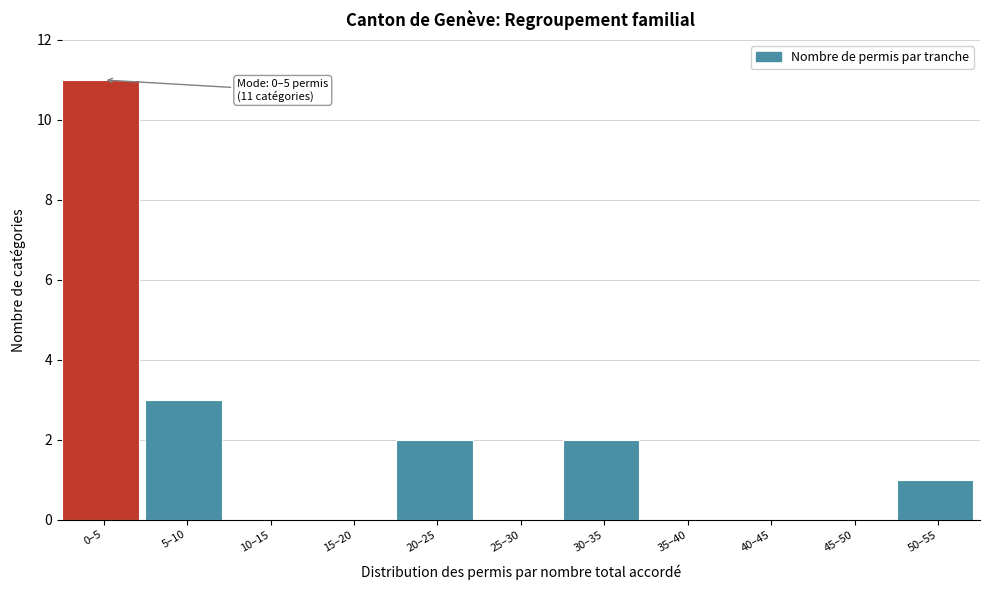

Reading left to right, what are all the values shown in this chart?

0–5=11	5–10=3	10–15=0	15–20=0	20–25=2	25–30=0	30–35=2	35–40=0	40–45=0	45–50=0	50–55=1